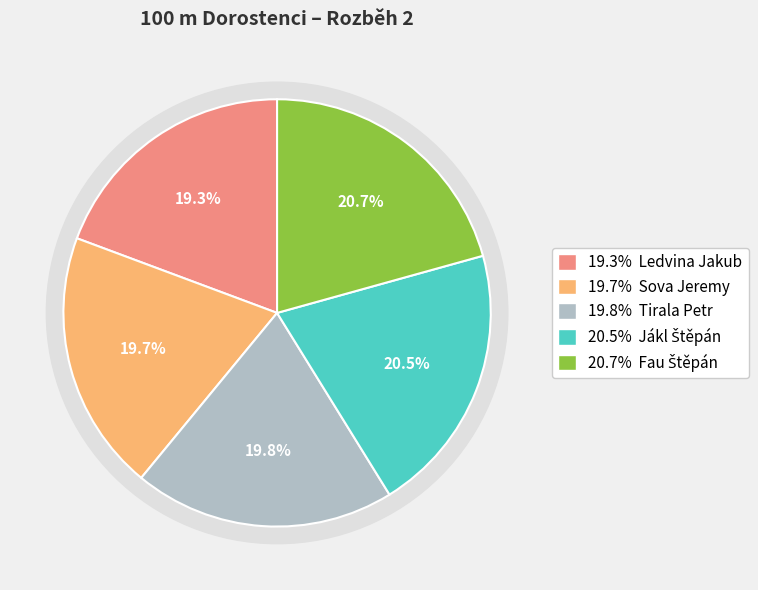

Rank the categories by value from lowest to highest.

Ledvina Jakub, Sova Jeremy, Tirala Petr, Jákl Štěpán, Fau Štěpán